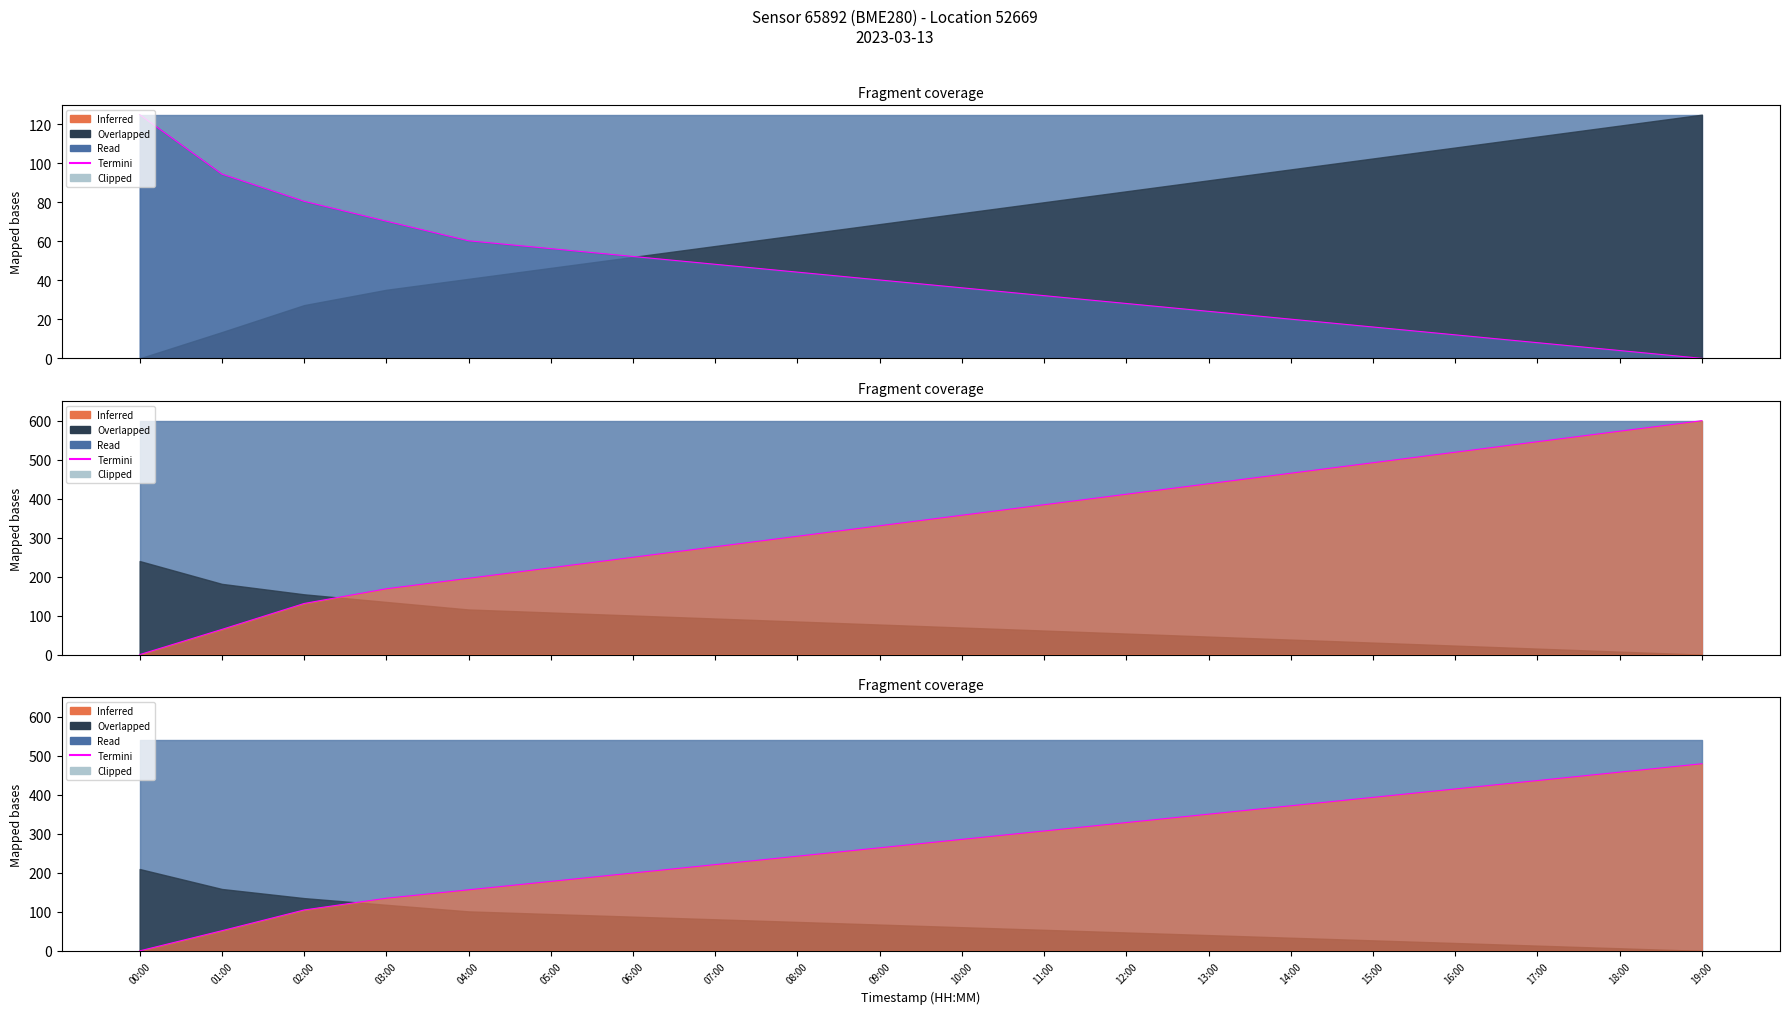

What position from the right is 02:00?

18